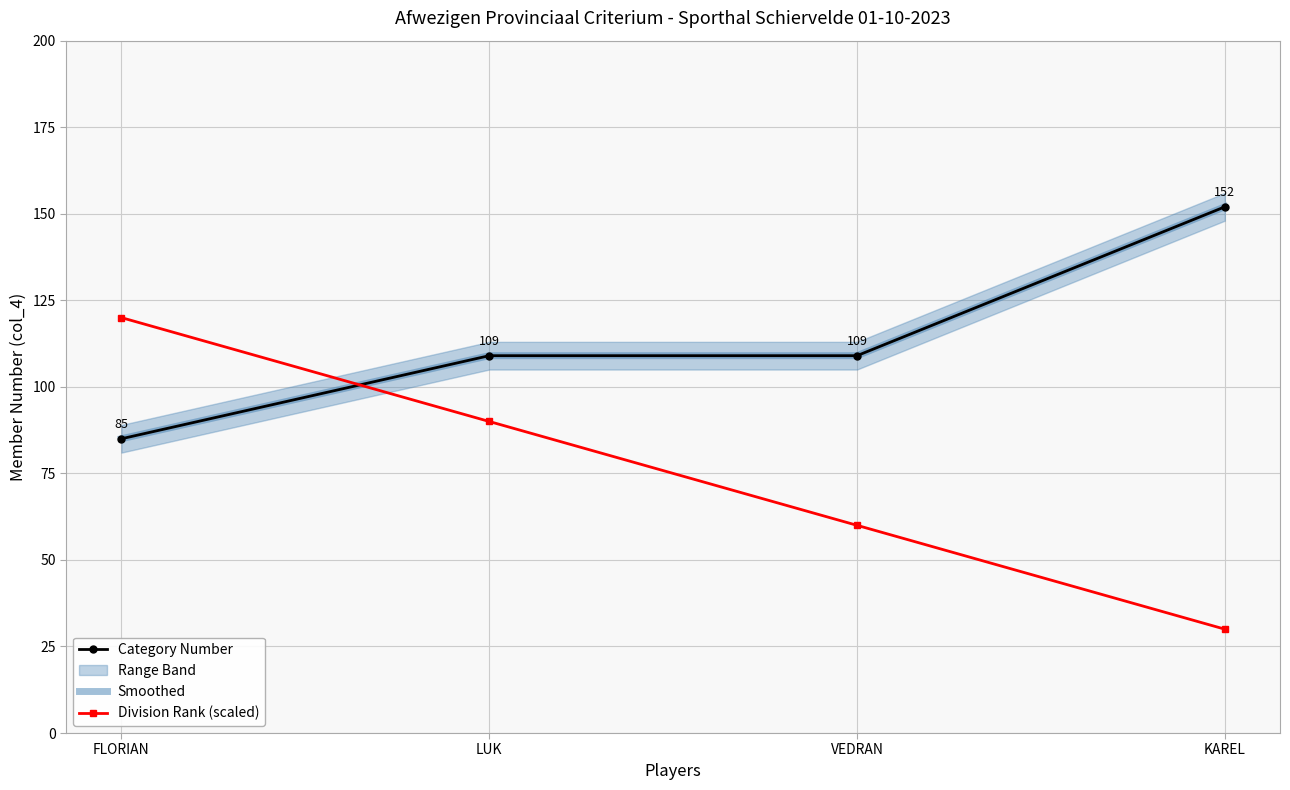

The value of Category Number at VEDRAN is 109. True or false?

True